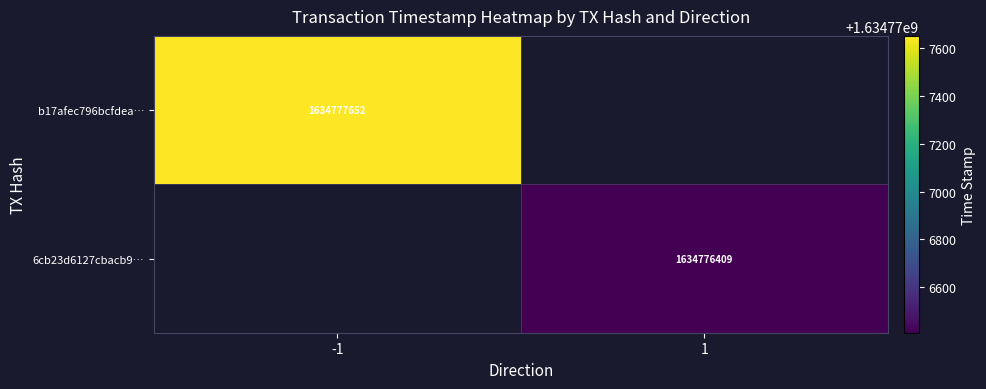

What is the difference between the maximum and minimum values in the b17afec796bcfdeab0c66d6b395bece907f5fda series?

1634777653